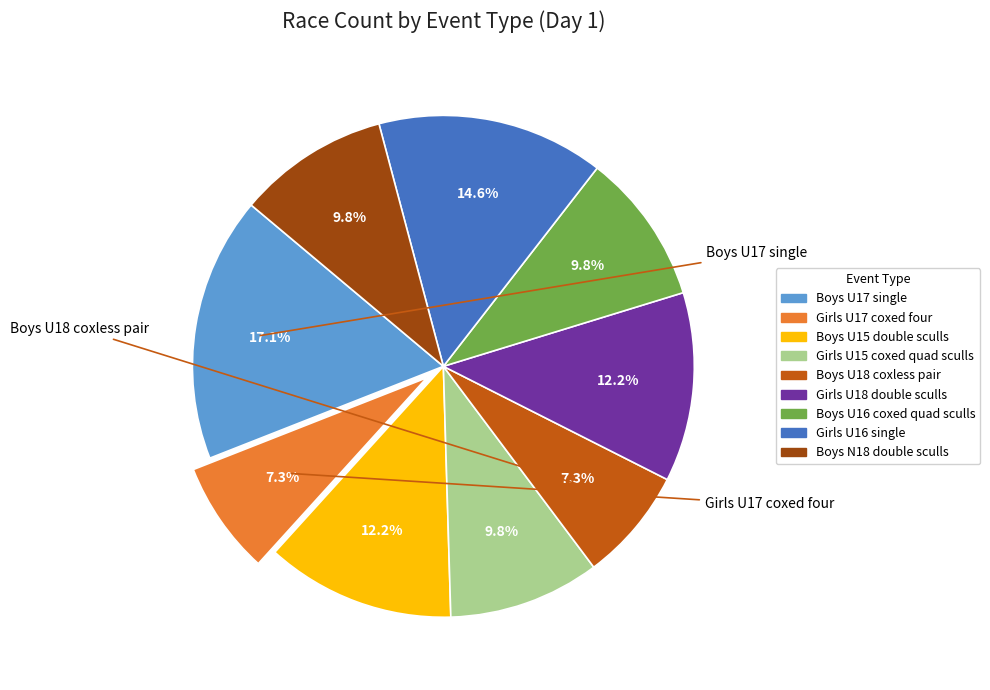

What is the largest slice in the pie chart?

Boys U17 single